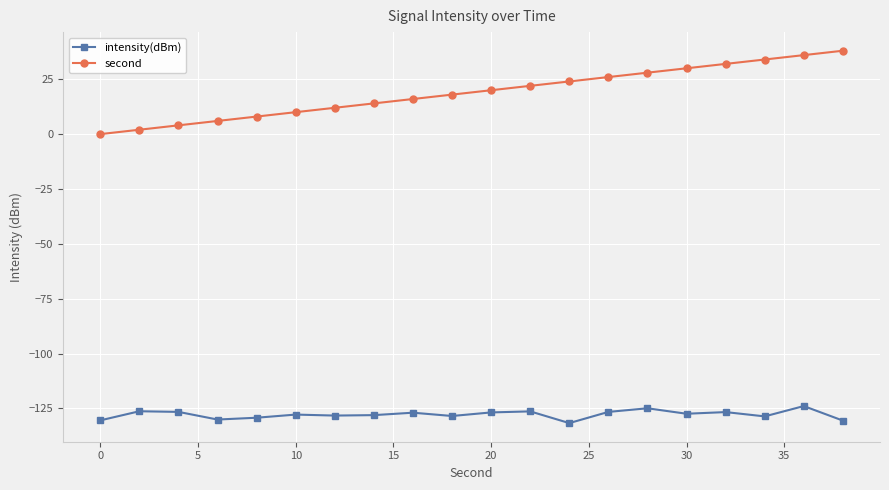

What is the sum of all intensity(dBm) values?

-2555.8